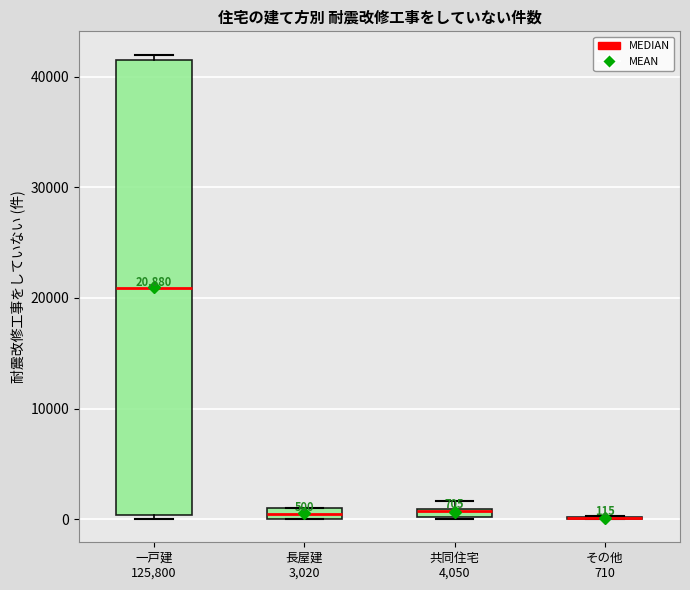

Which box is the tallest, from its lower edge to its upper edge?

一戸建 125,800